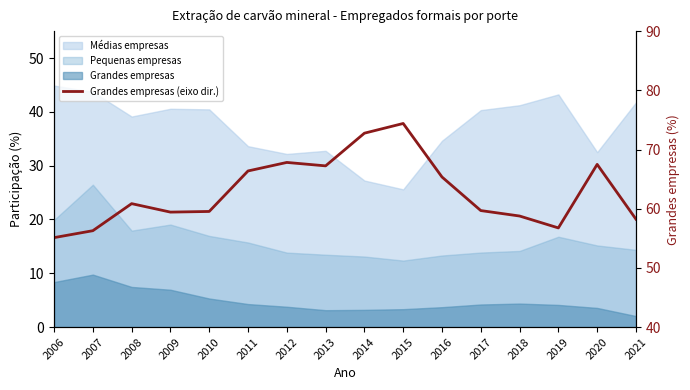

Rank the categories by value from highest to lowest.

2015, 2014, 2012, 2020, 2013, 2011, 2016, 2008, 2017, 2010, 2009, 2018, 2021, 2019, 2007, 2006